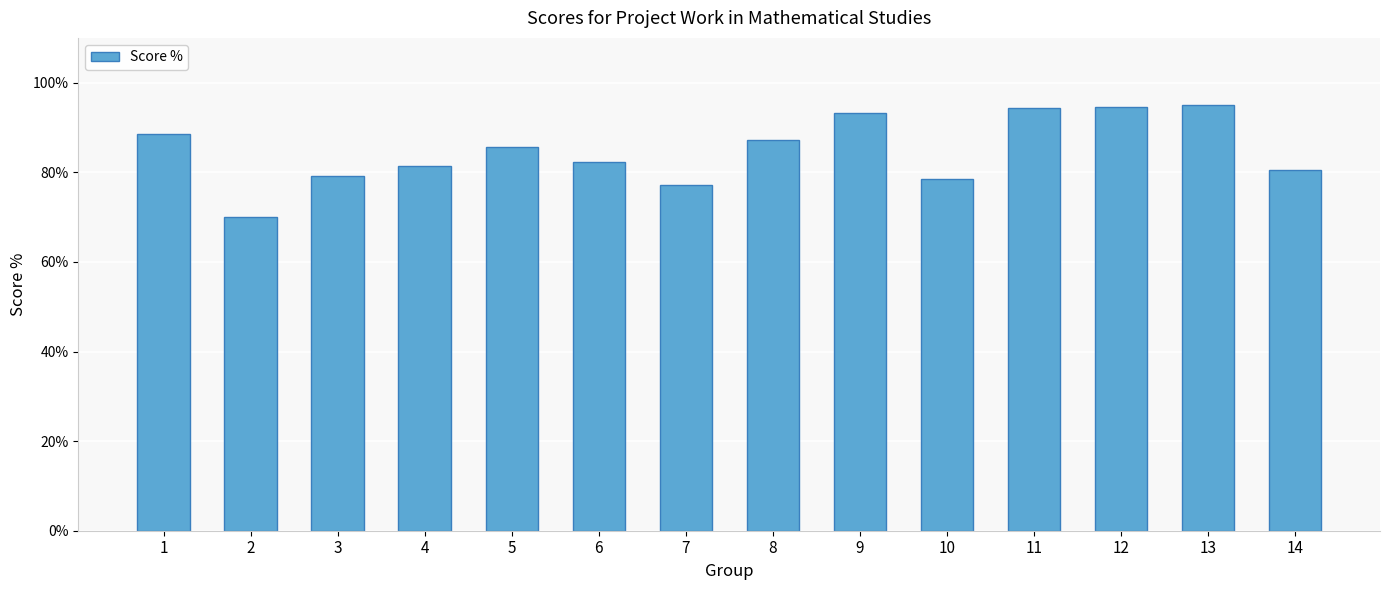

Count the number of values greater than 85.

7